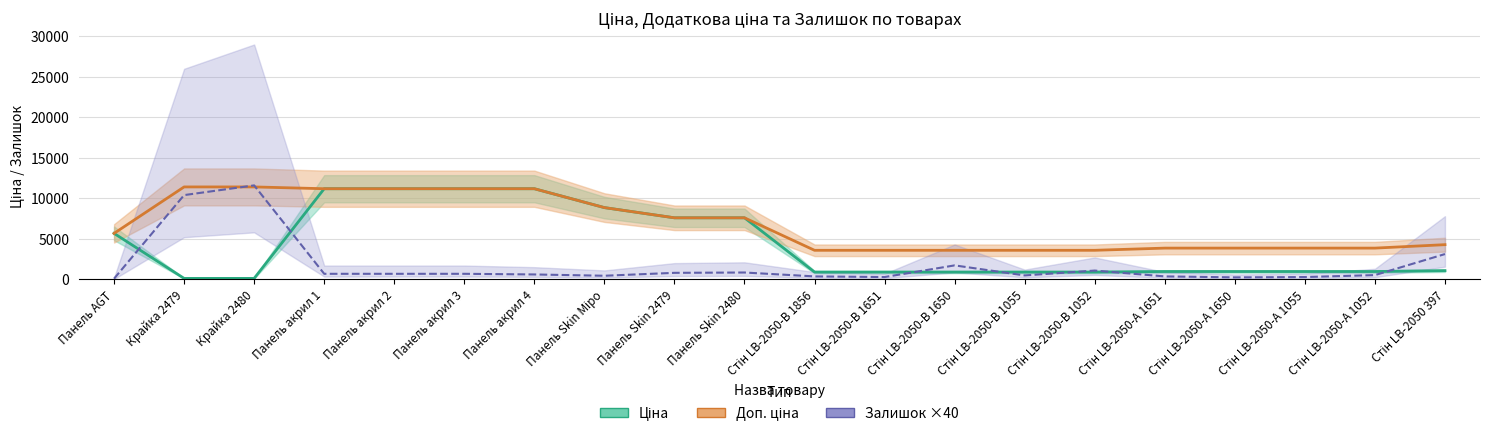

What is the label of the 9th point from the left?

Панель Skin 2479